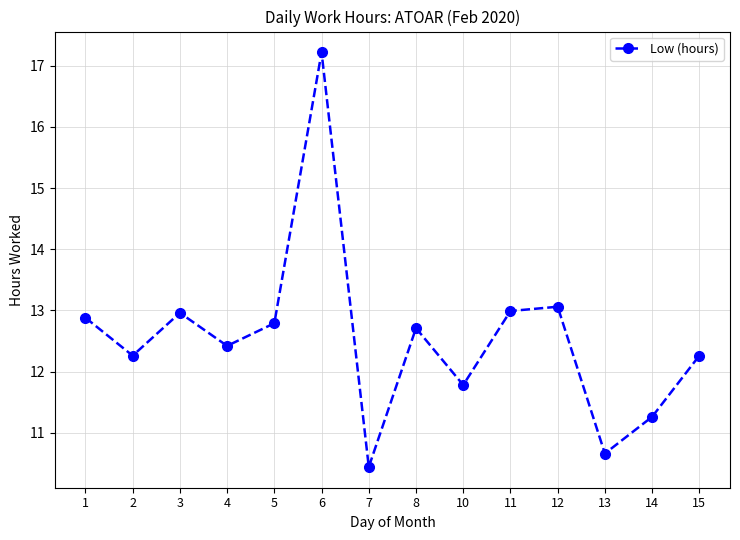

What is the value of the 9th point from the left?

11.8